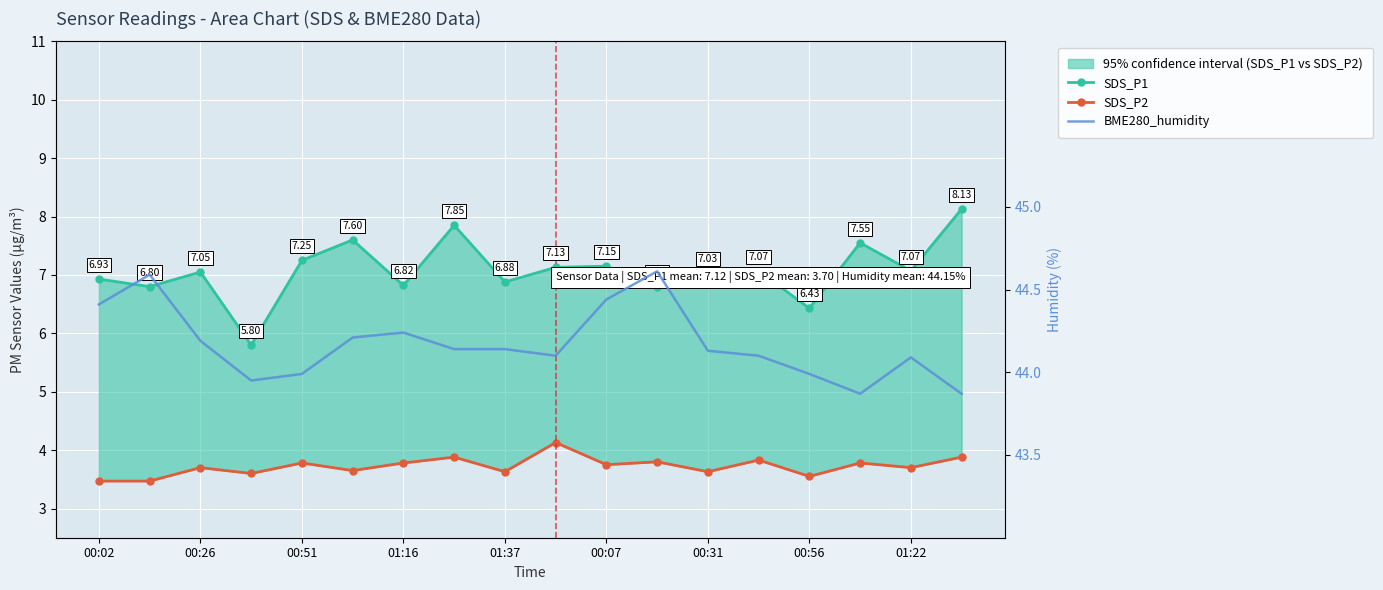

The SDS_P2 series shows 3.8 at 11. True or false?

True